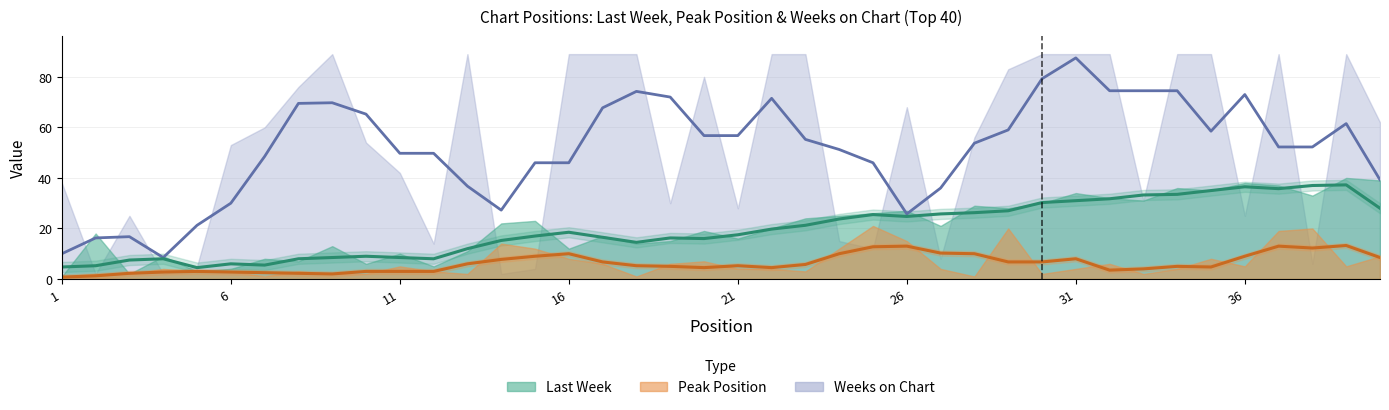

Which series has the widest spread of values?

Weeks on Chart